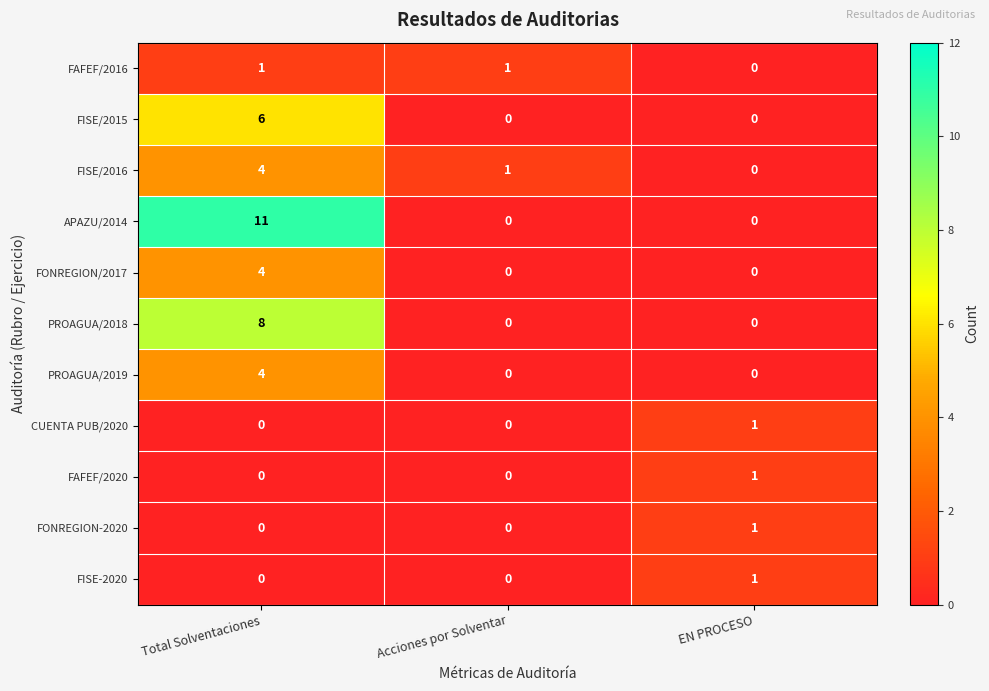

Count the number of categories in the chart.

3